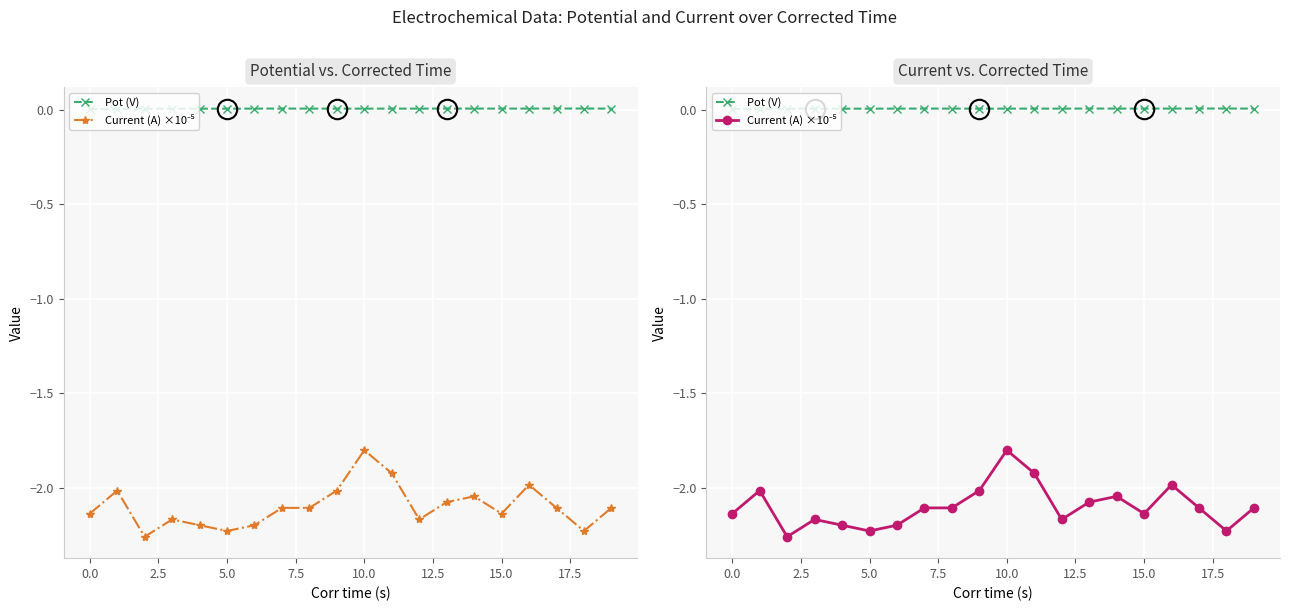

How many interior local valleys does the Current (A) ×10⁻⁵ series have?

5